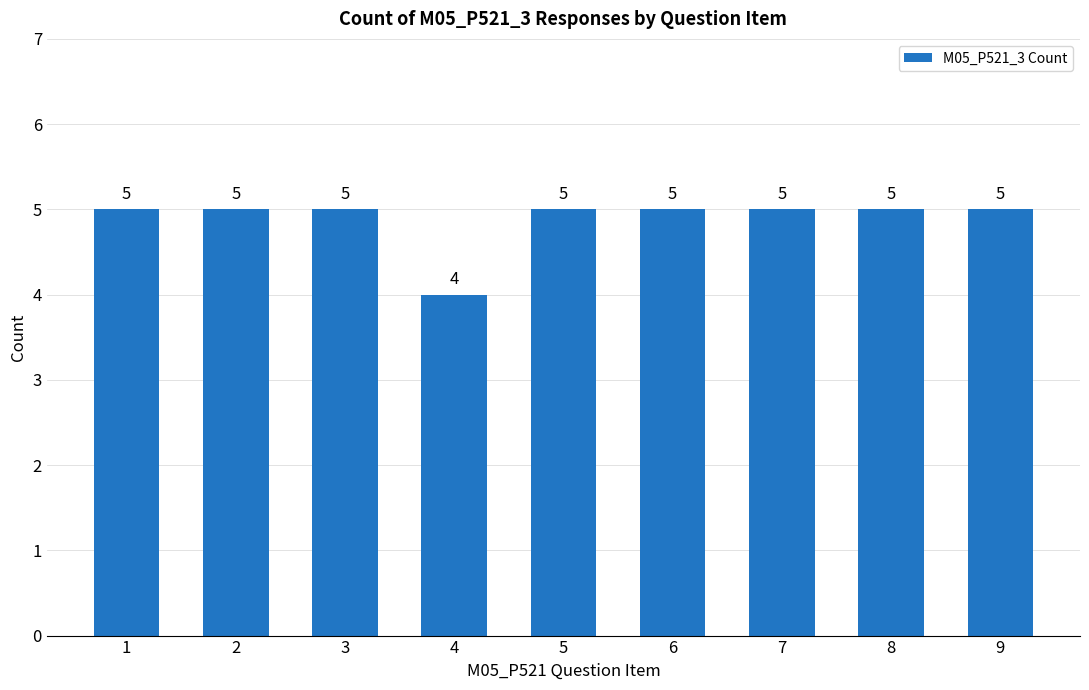

The value at 6 is 5. True or false?

True